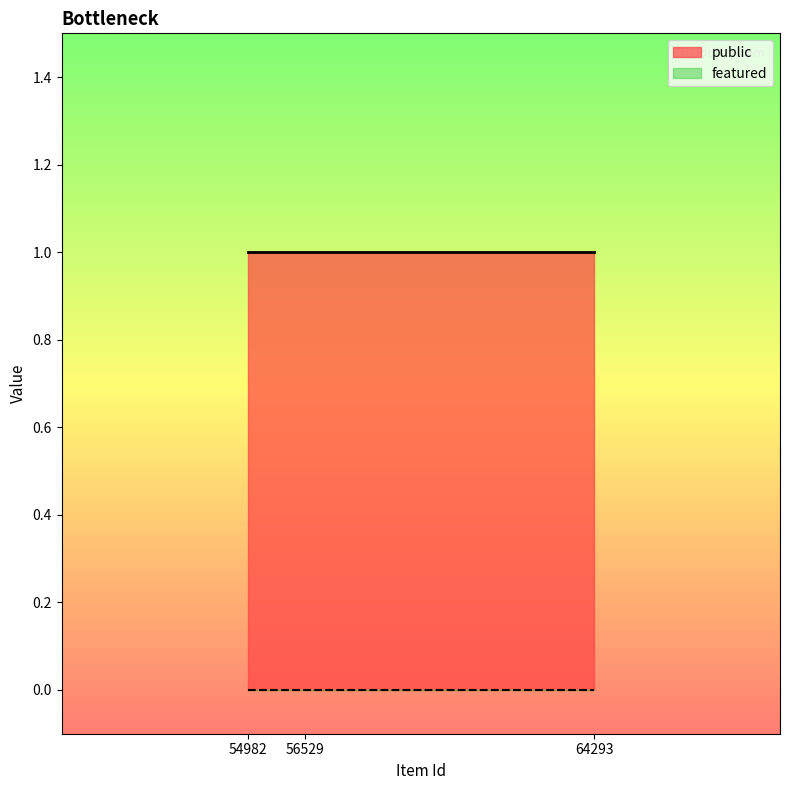

At how many categories does at least one series exceed 0?

3